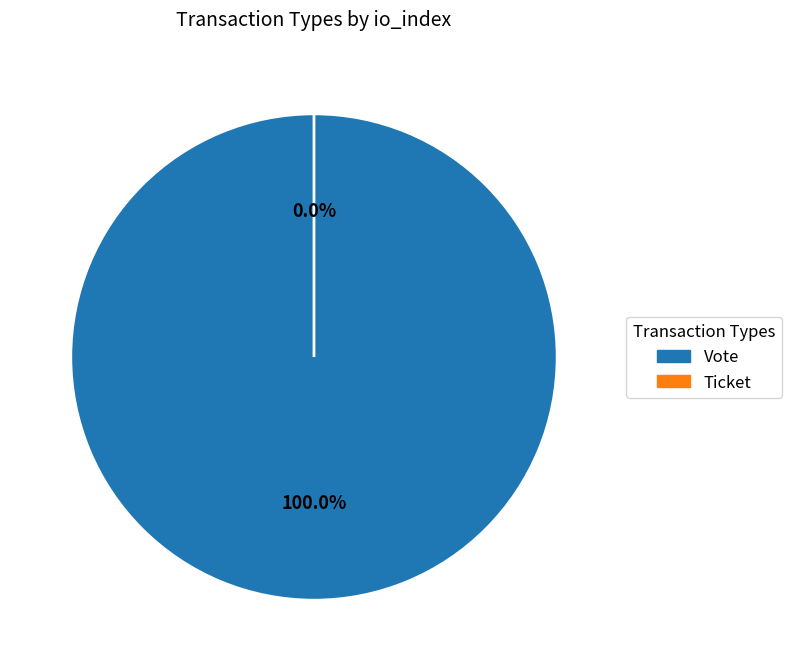

Rank the categories by value from highest to lowest.

Vote, Ticket